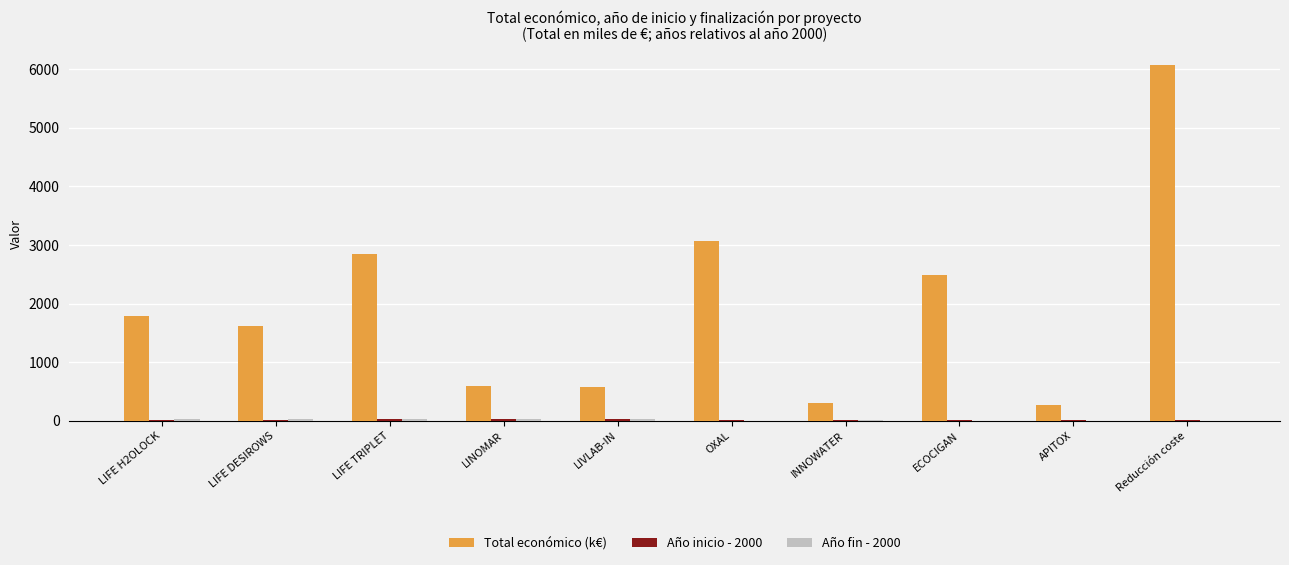

Between INNOWATER and Reducción coste, which series saw the biggest shift?

Total económico (k€)